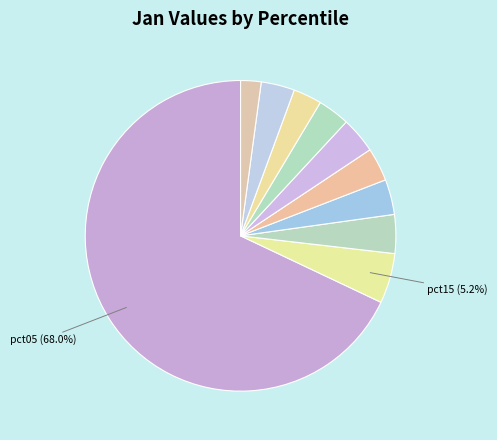

How many segments does this pie chart have?

10